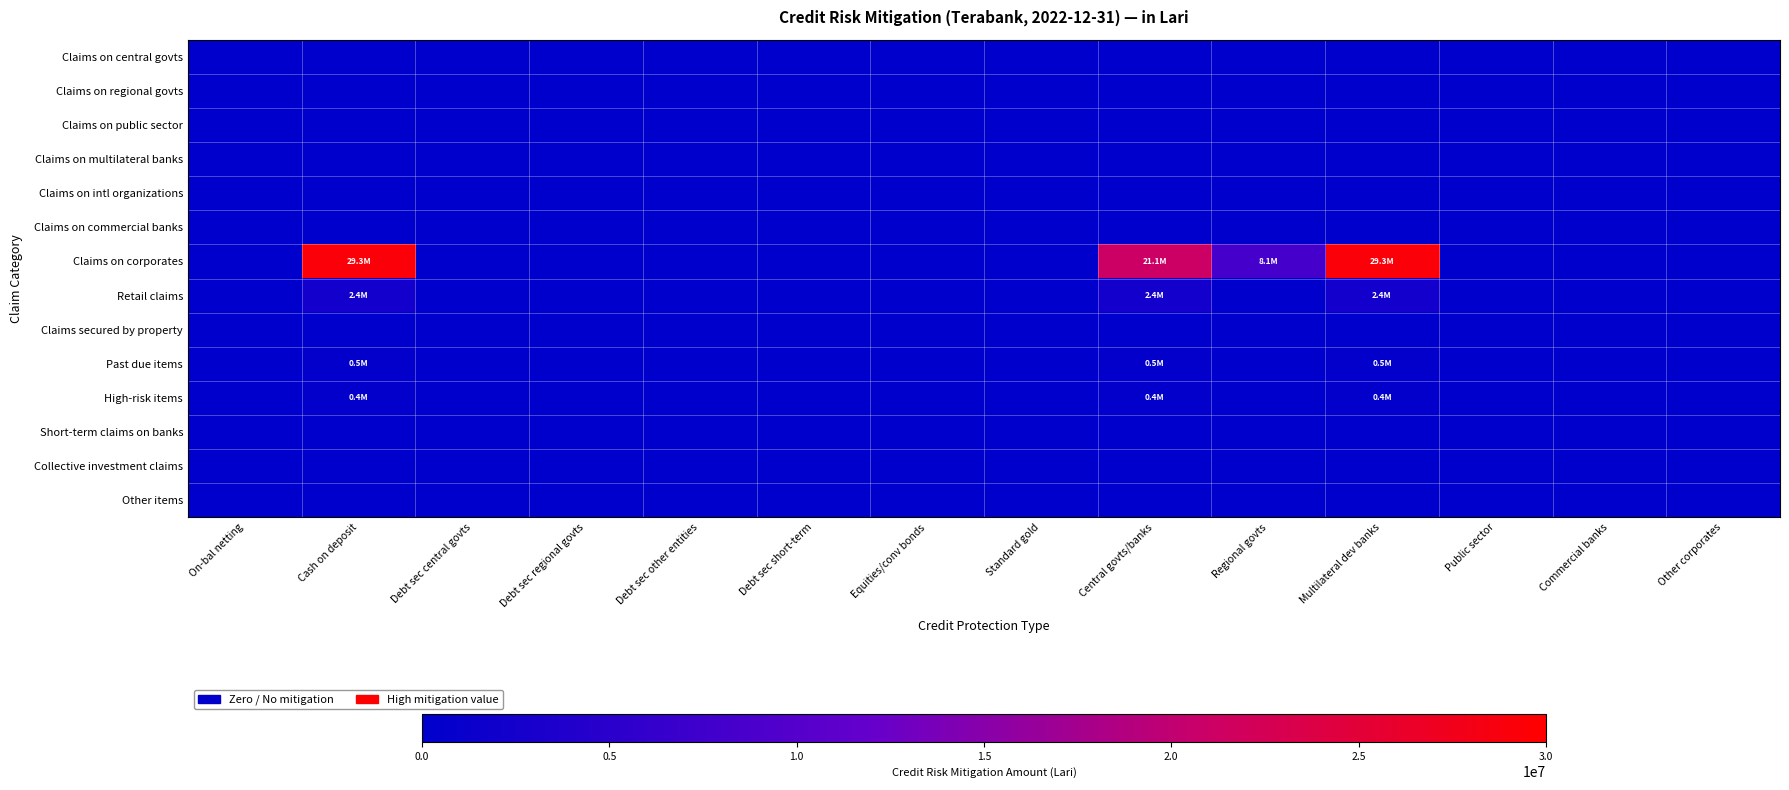

Which series has the widest spread of values?

Claims on corporates